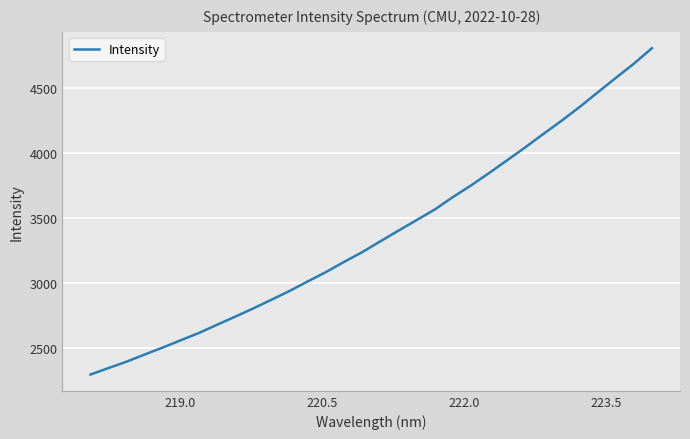

True or false: there are more than 1 points higher than both neighbors.

False